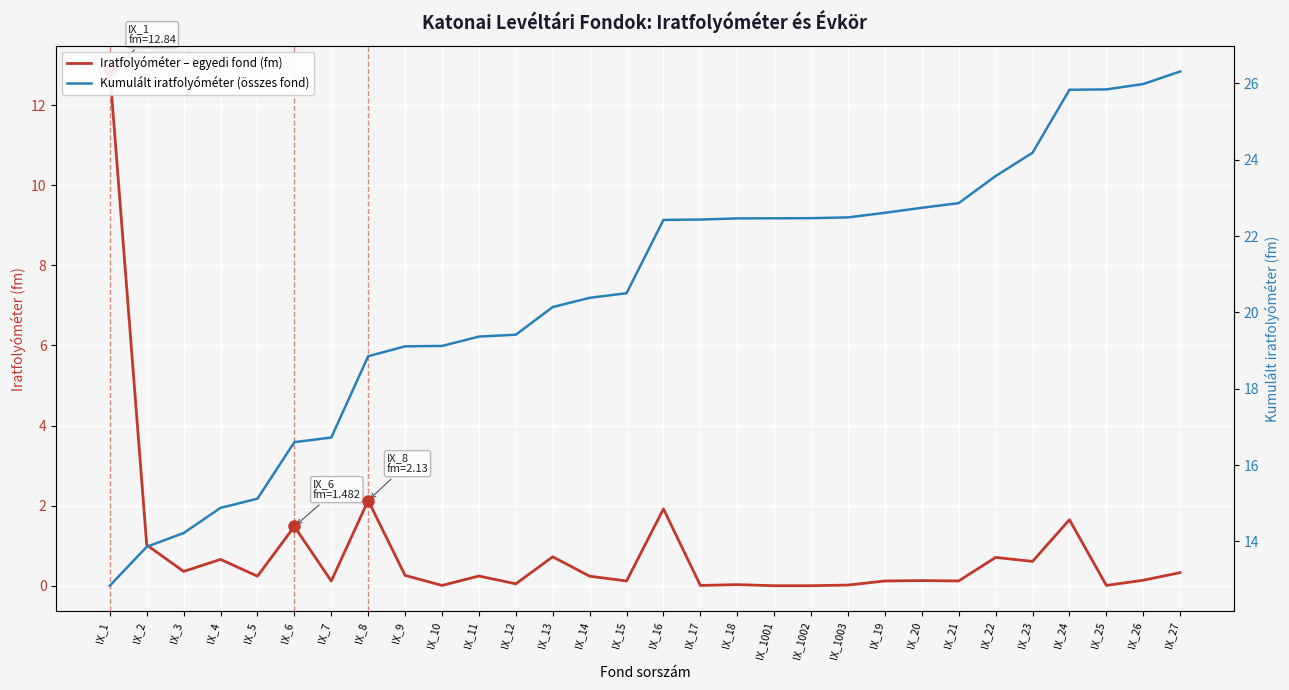

Reading left to right, extract all data points from this chart.

Iratfolyóméter – egyedi fond (fm): IX_1=12.8	IX_2=1.0	IX_3=0.4	IX_4=0.7	IX_5=0.2	IX_6=1.5	IX_7=0.1	IX_8=2.1	IX_9=0.3	IX_10=0.0	IX_11=0.2	IX_12=0.1	IX_13=0.7	IX_14=0.2	IX_15=0.1	IX_16=1.9	IX_17=0.0	IX_18=0.0	IX_1001=0.0	IX_1002=0.0	IX_1003=0.0	IX_19=0.1	IX_20=0.1	IX_21=0.1	IX_22=0.7	IX_23=0.6	IX_24=1.6	IX_25=0.0	IX_26=0.1	IX_27=0.3
Kumulált iratfolyóméter (összes fond): IX_1=12.8	IX_2=13.9	IX_3=14.2	IX_4=14.9	IX_5=15.1	IX_6=16.6	IX_7=16.7	IX_8=18.9	IX_9=19.1	IX_10=19.1	IX_11=19.4	IX_12=19.4	IX_13=20.1	IX_14=20.4	IX_15=20.5	IX_16=22.4	IX_17=22.4	IX_18=22.5	IX_1001=22.5	IX_1002=22.5	IX_1003=22.5	IX_19=22.6	IX_20=22.7	IX_21=22.9	IX_22=23.6	IX_23=24.2	IX_24=25.8	IX_25=25.8	IX_26=26.0	IX_27=26.3